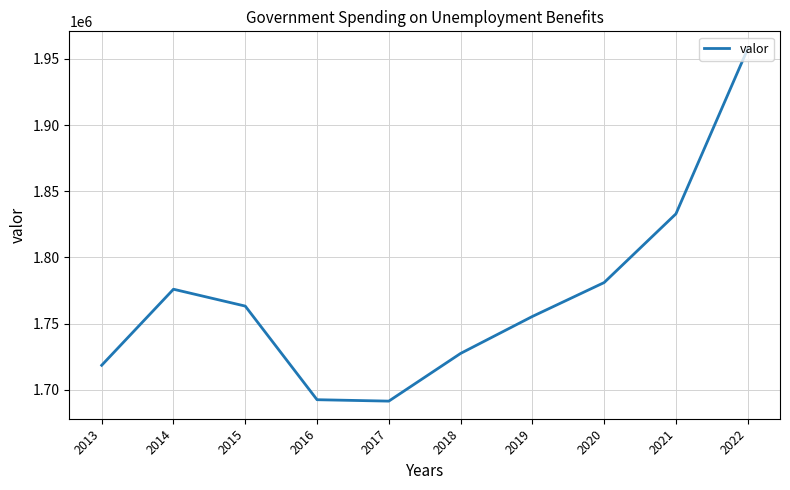

What is the change in value from 2016 to 2020?

+88515